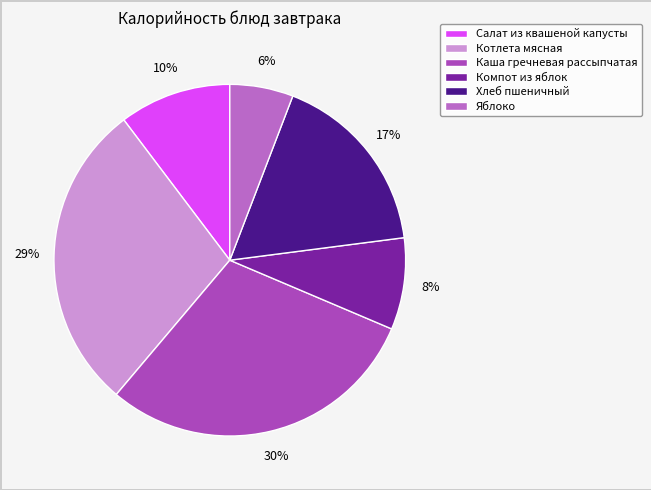

Which slice is the smallest?

Яблоко